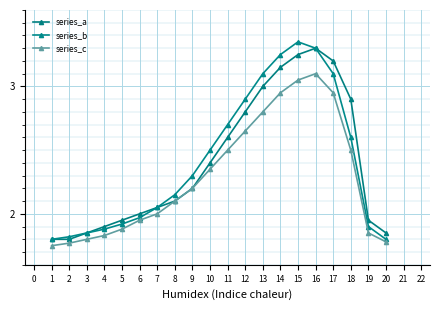

Where is series_b nearest to the value 2?

6